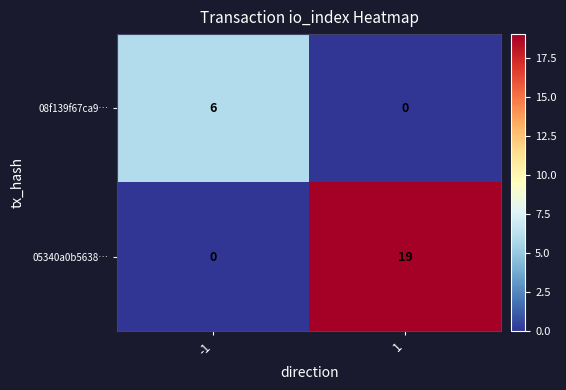

What is the sum of all 05340a0b5638… values?

19